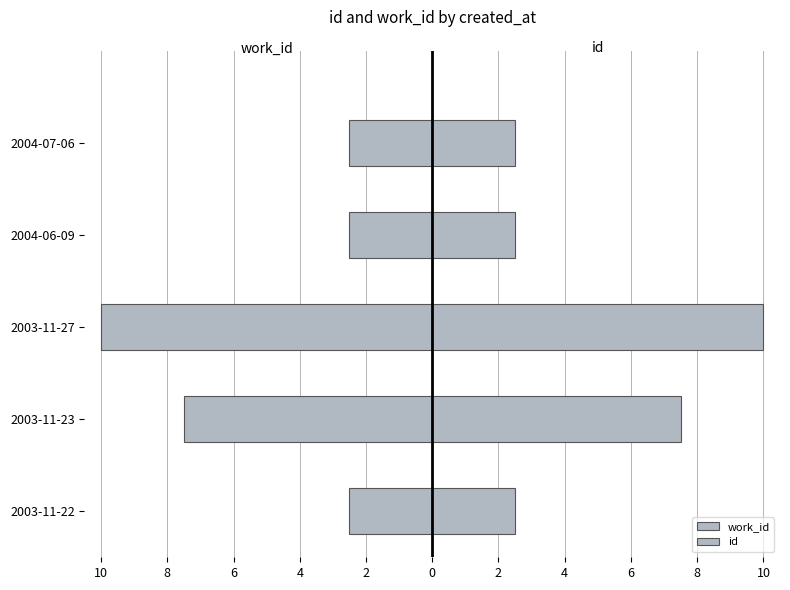

What is the difference between the highest and lowest values at 2003-11-23?

15.0